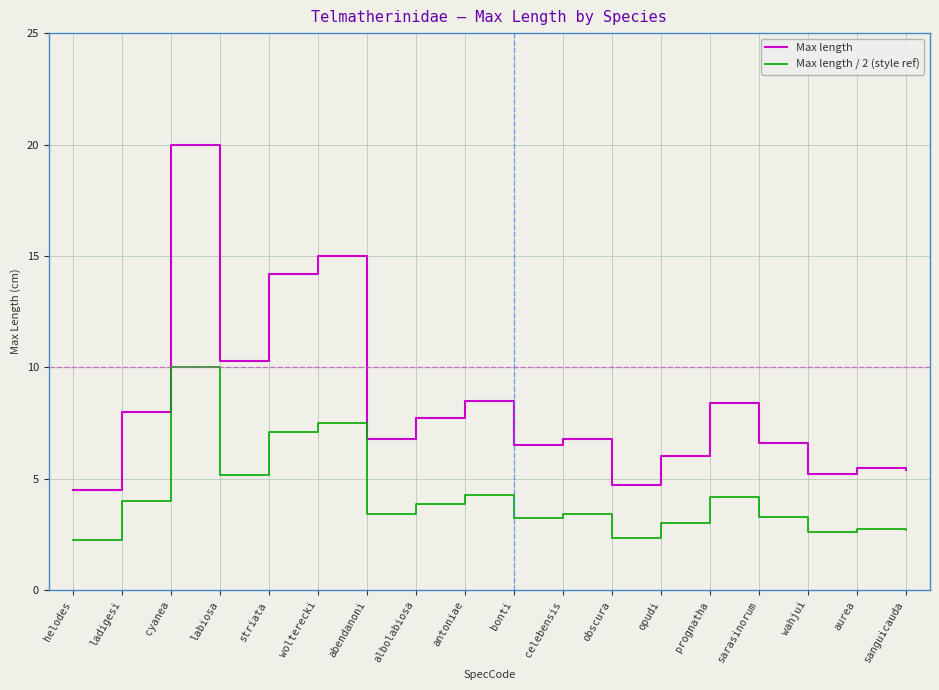

What is the maximum value for Max length / 2 (style ref)?

10.0